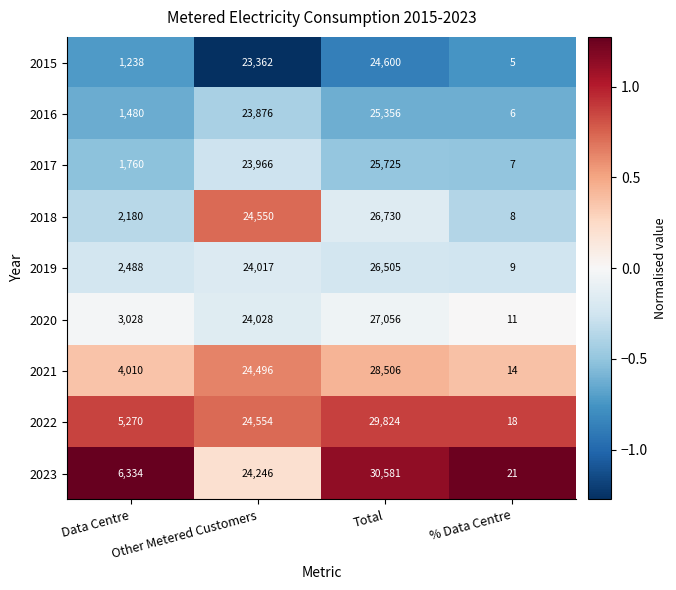

How many categories are shown in the chart?

4